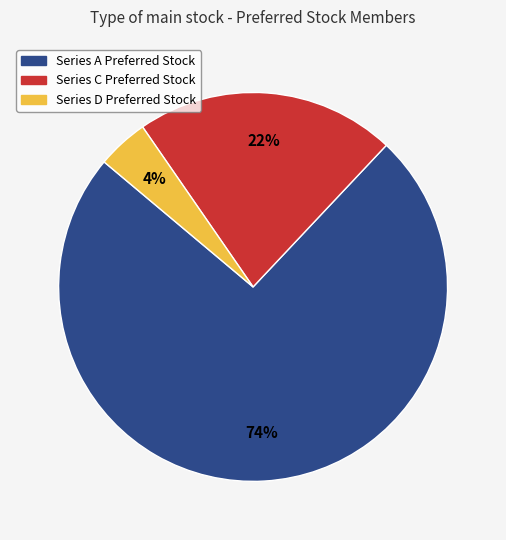

What percentage is the Series D Preferred Stock slice, to the nearest percent?

4%